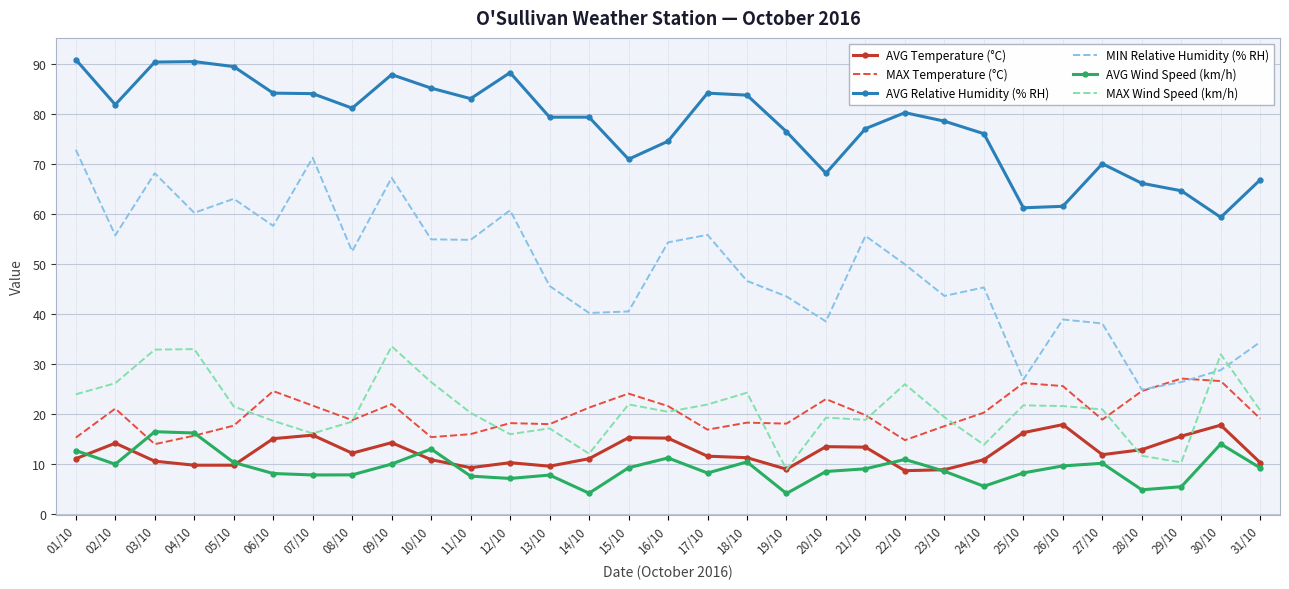

Is the value of MAX Wind Speed (km/h) at 04/10 greater than the value of MAX Temperature (°C) at 17/10?

Yes